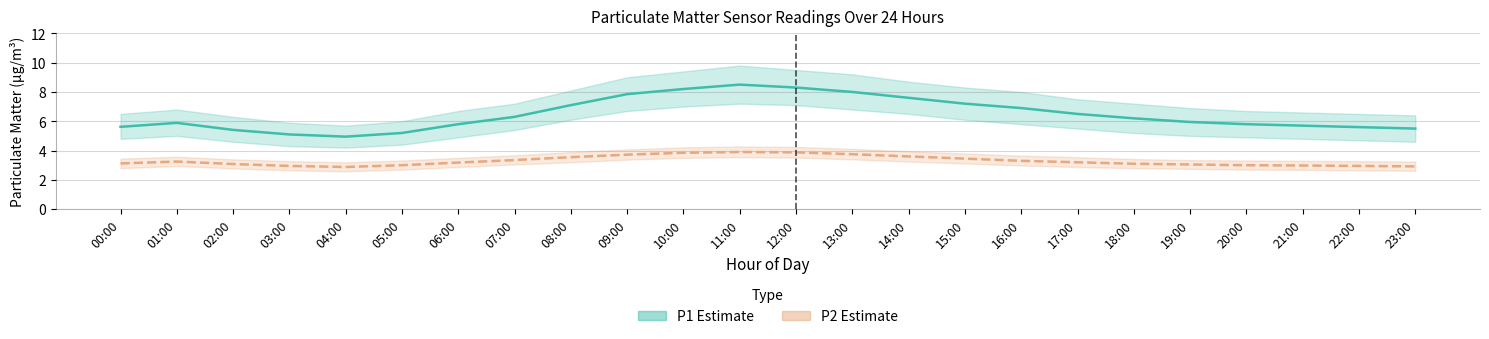

What is the label of the 22nd point from the left?

21:00